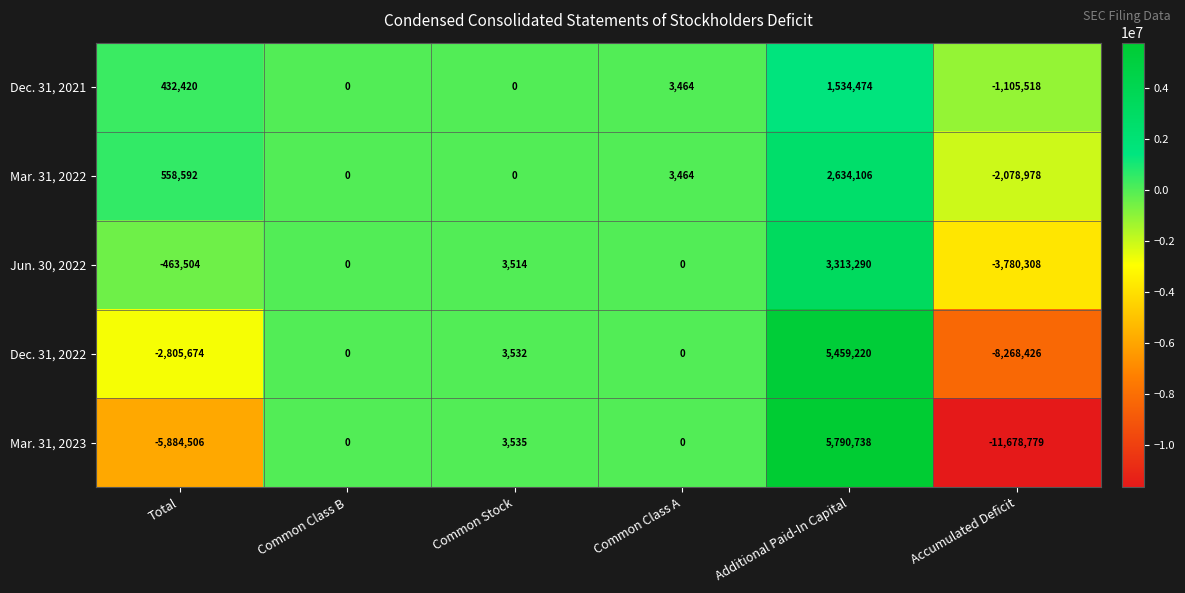

How many negative values does the Dec. 31, 2021 series have?

1